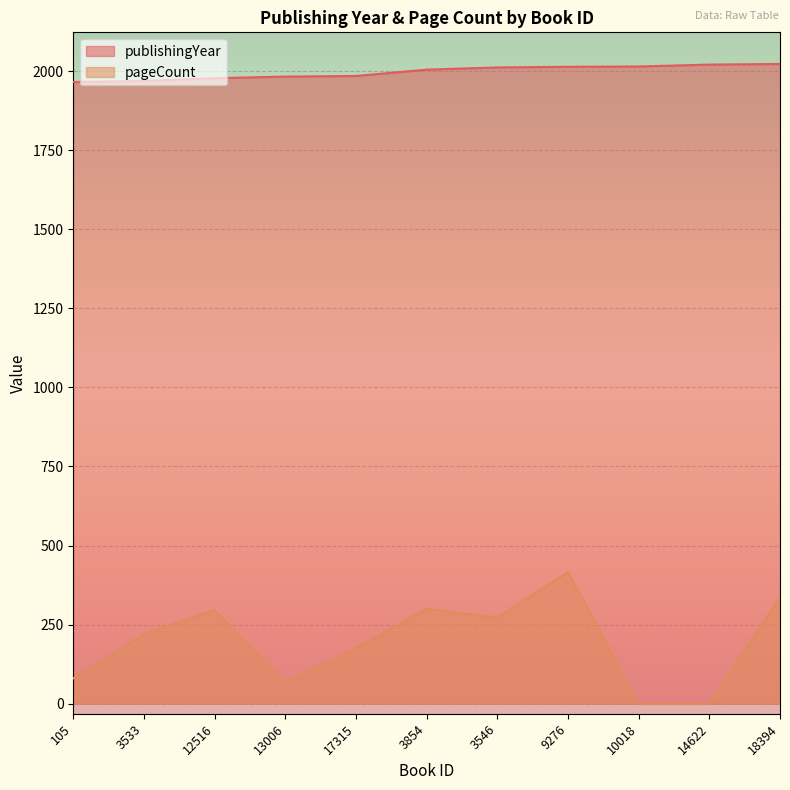

At which category is the sum across all series the highest?

9276